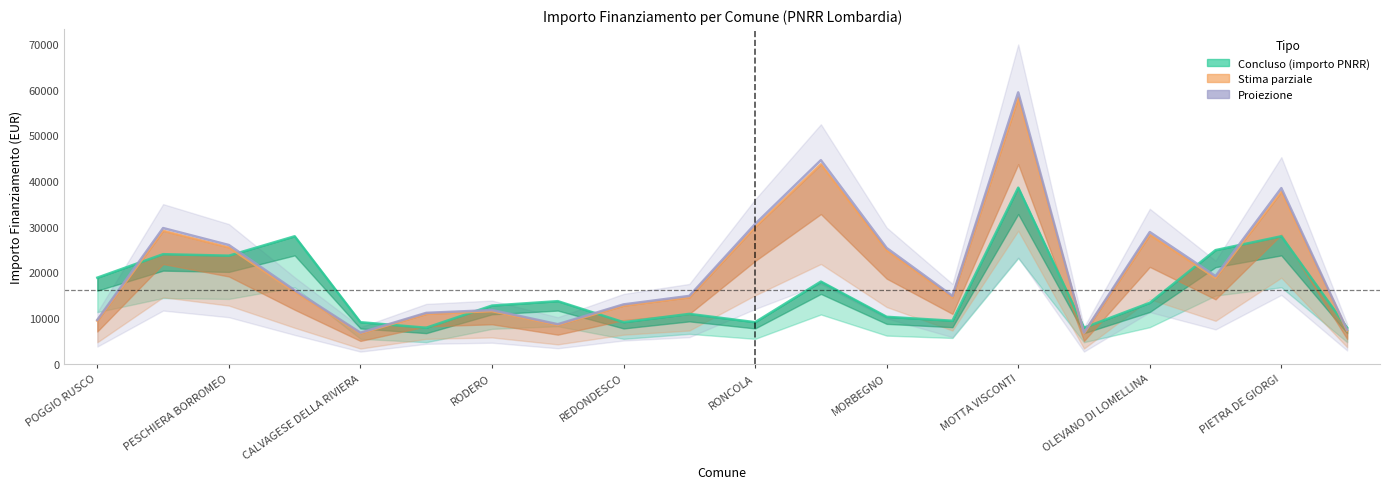

What are all the series names shown in the legend?

Concluso (importo PNRR), Stima parziale, Proiezione